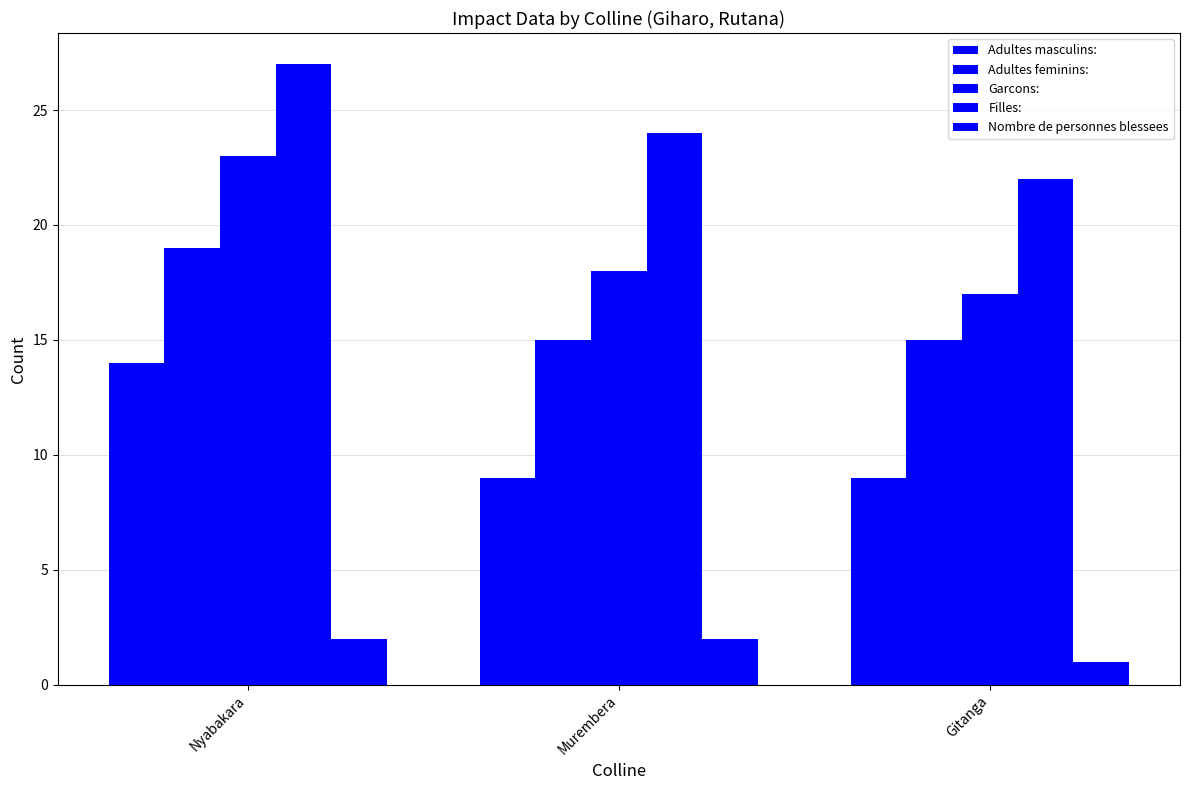

How many groups of bars are there?

3